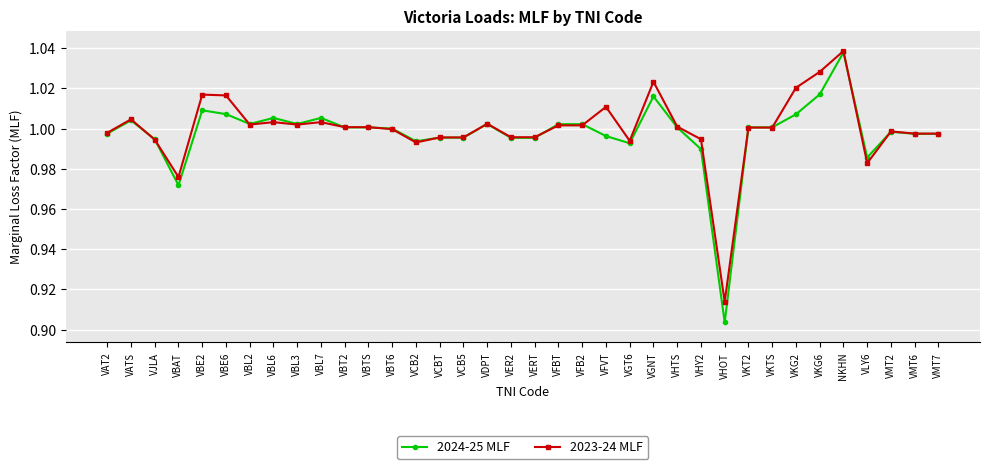

What is the label of the 30th point from the left?

VKG2